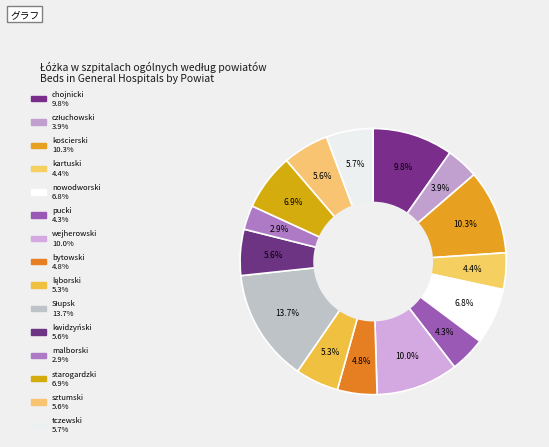

True or false: kartuski accounts for 4% of the total.

True